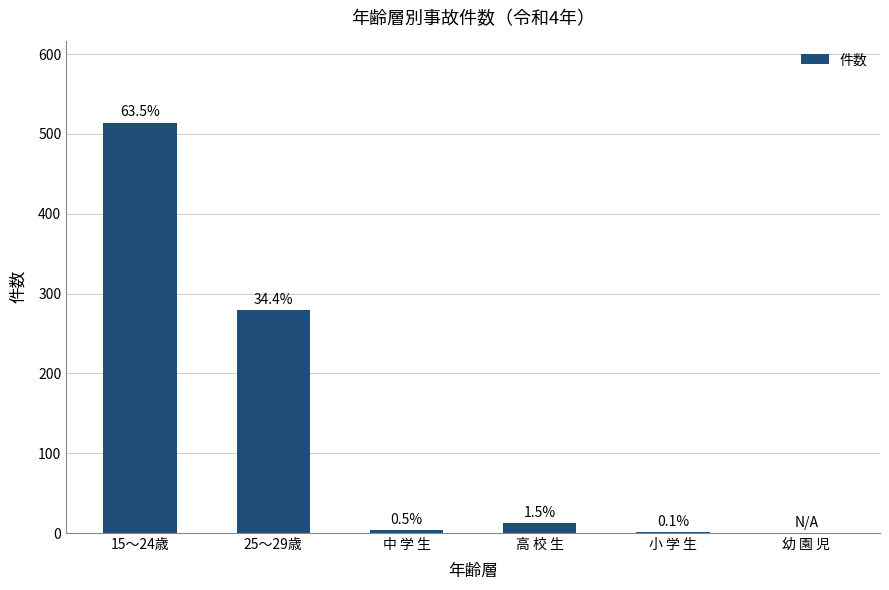

The value at 25～29歳 is 279. True or false?

True